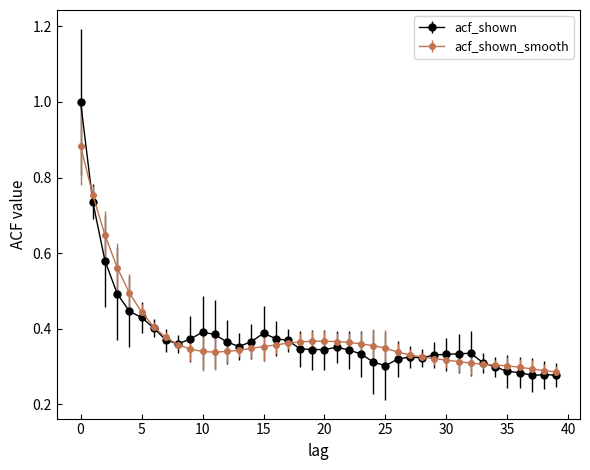

At how many categories does at least one series exceed 0?

40